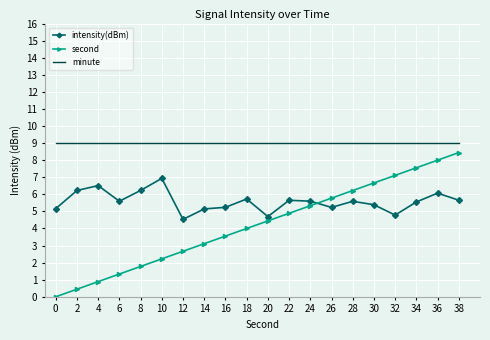

List the series in order of their peak value, highest first.

minute, second, intensity(dBm)